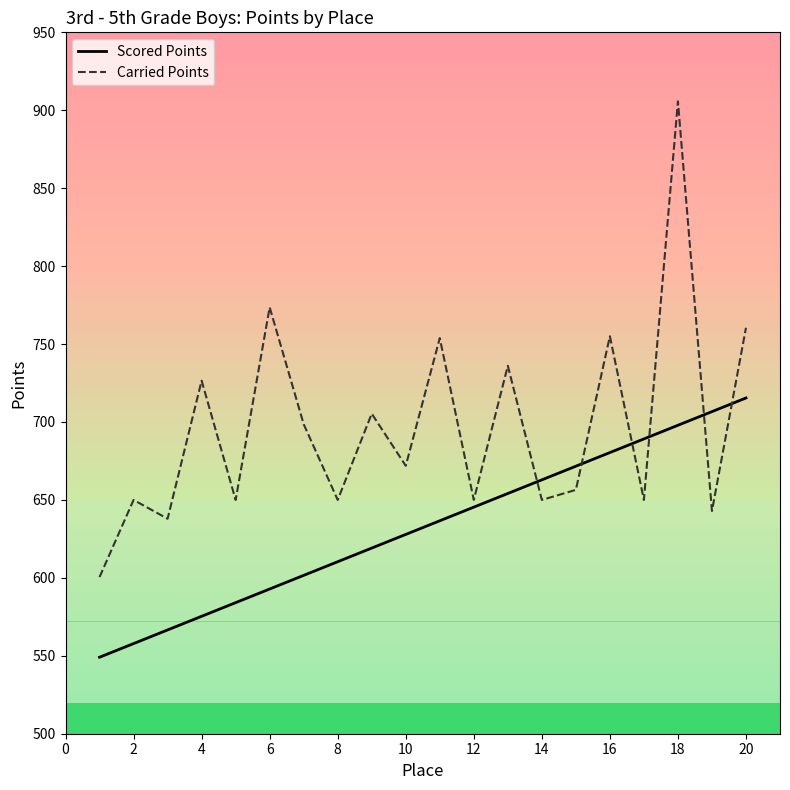

Does the chart have visible grid lines?

No